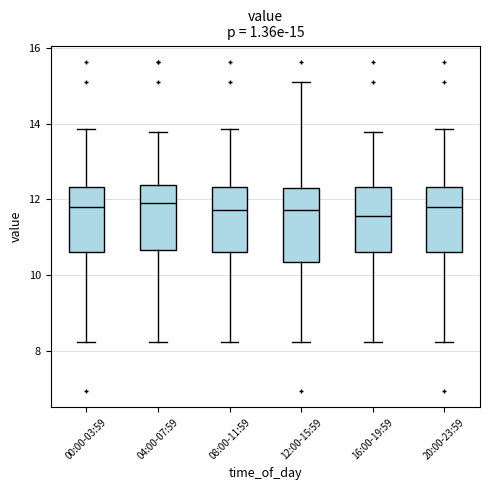

Comparing the boxes themselves (not the whiskers), which one is the tallest?

12:00-15:59